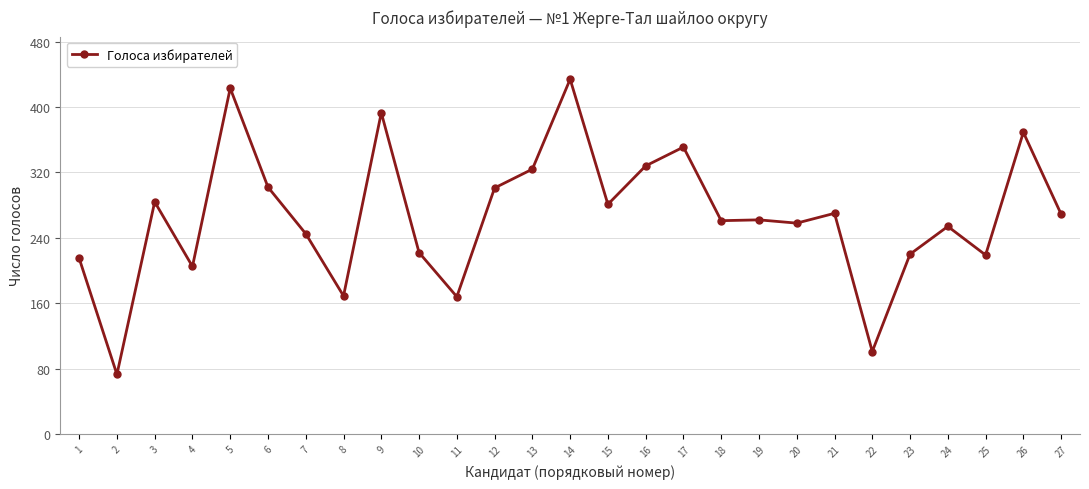

How many lines are shown in the chart?

1